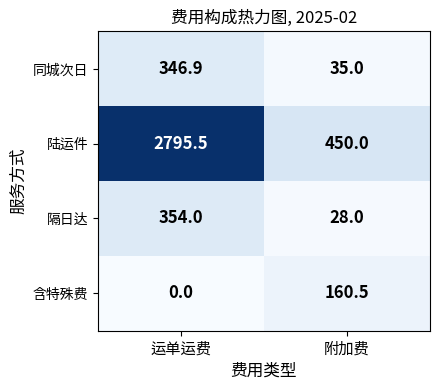

Which series has the widest spread of values?

陆运件